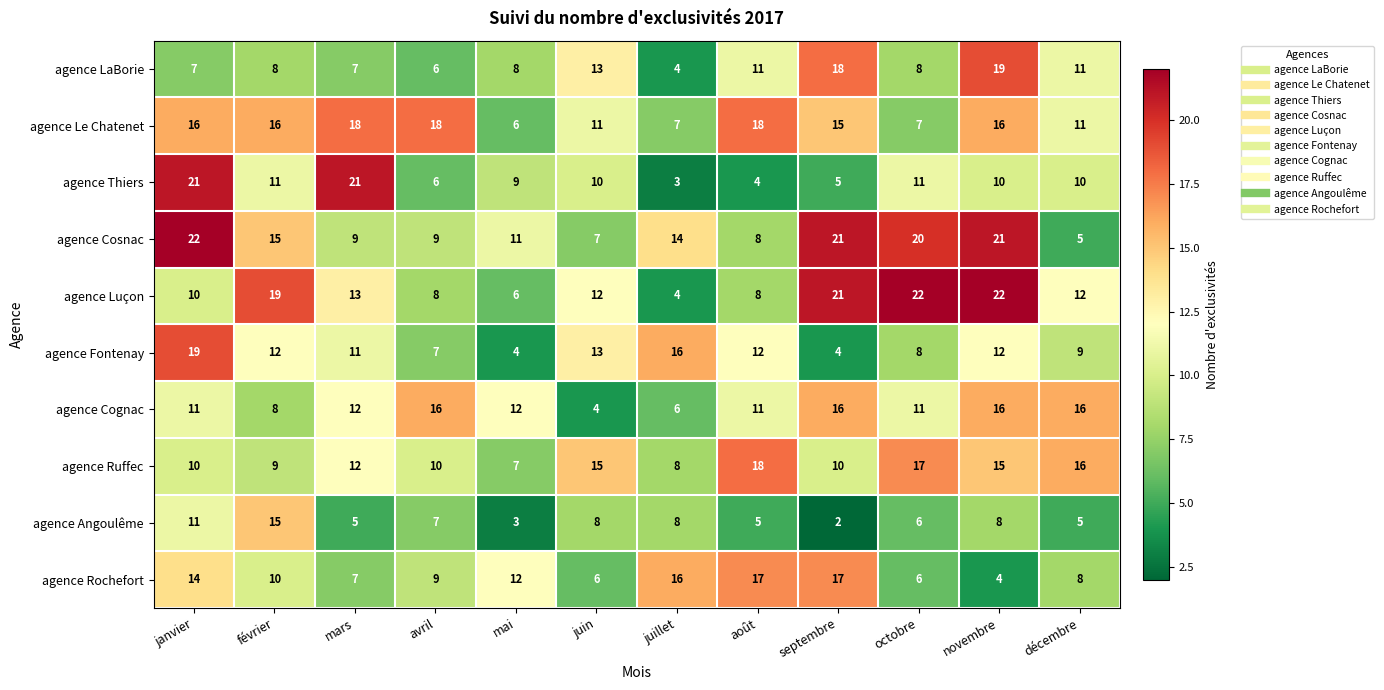

What is the approximate value of agence Thiers at novembre, to the nearest 5?

10